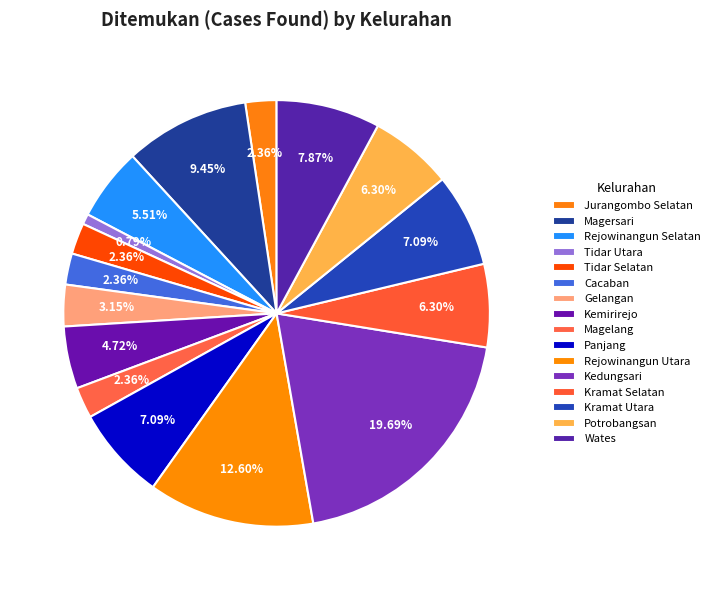

True or false: Magelang accounts for 2% of the total.

True